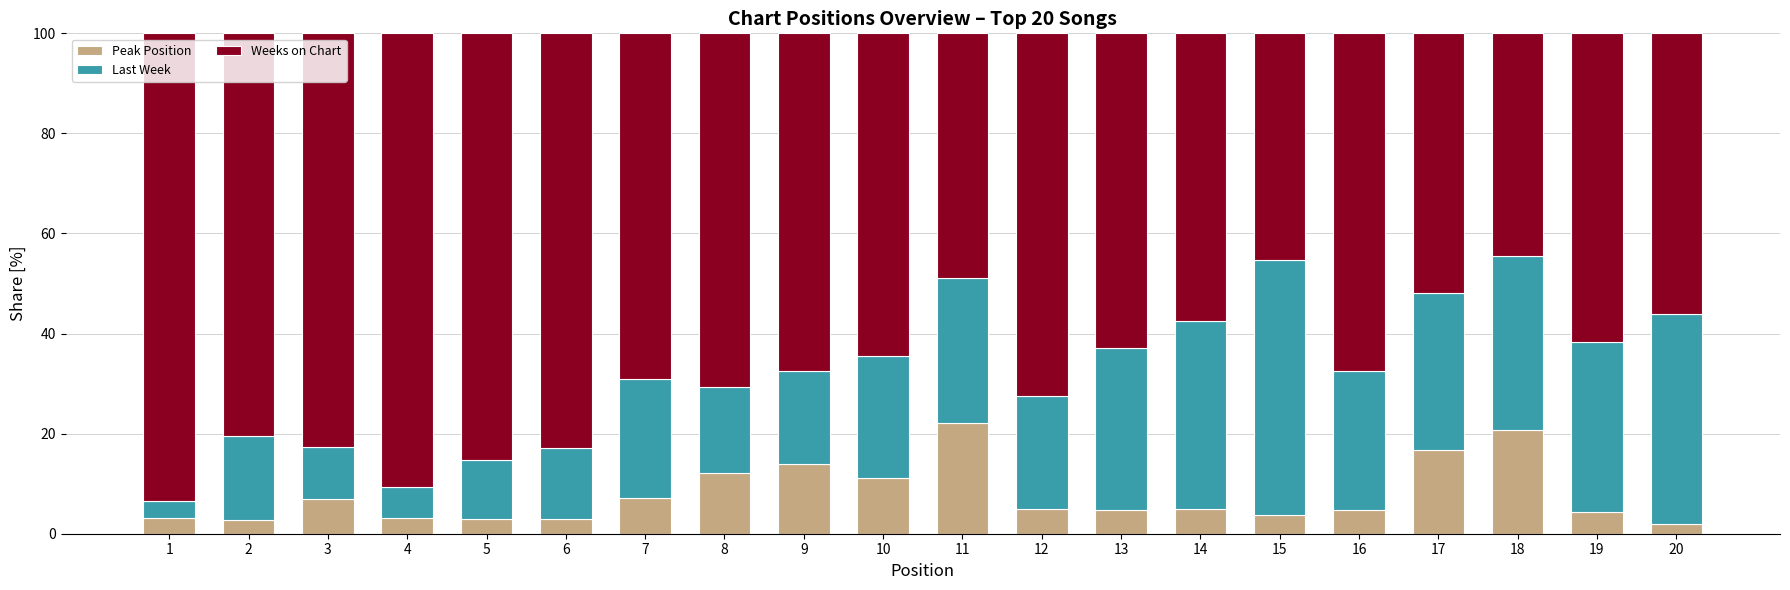

What is the maximum value for Peak Position?

22.2